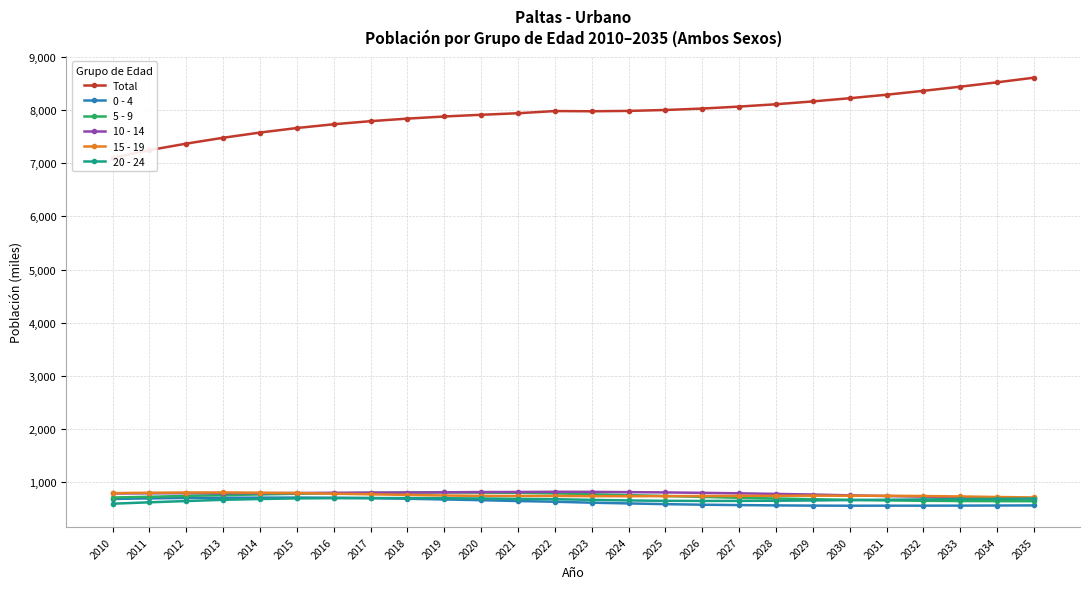

How many values in the 5 - 9 series are below 746?

13